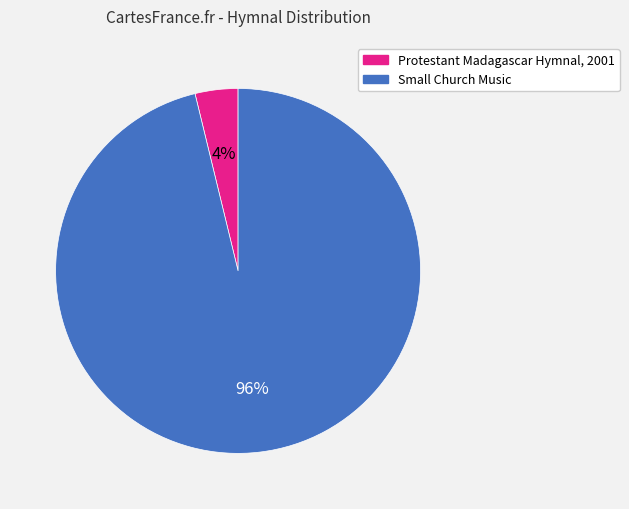

Is it true that Protestant Madagascar Hymnal, 2001 is 4% of the pie?

True